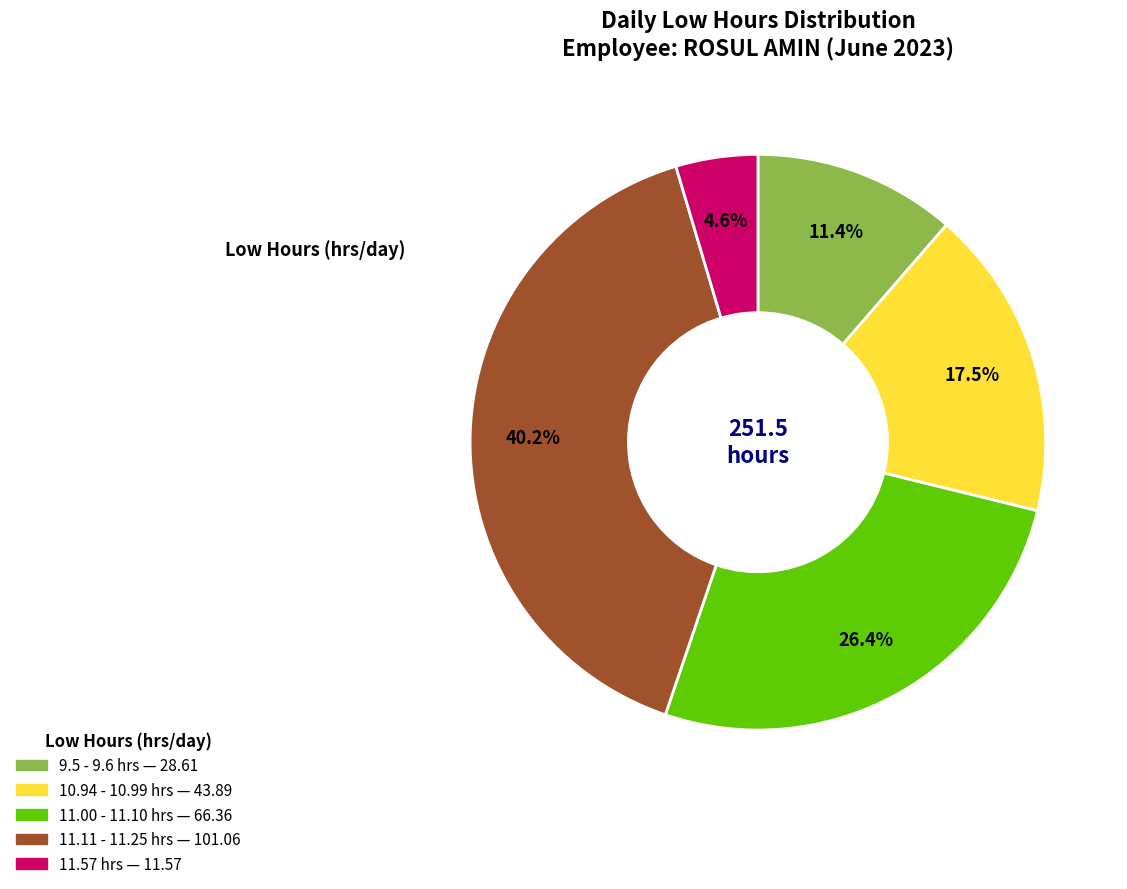

Is there any slice that represents more than half of the pie?

No